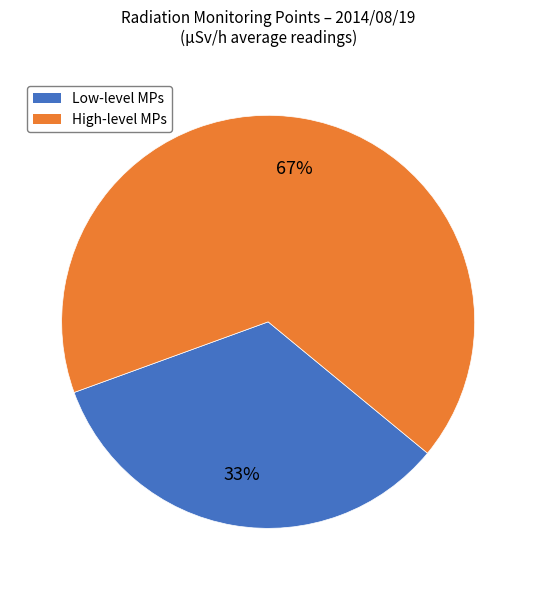

What is the smallest slice in the pie chart?

Low-level MPs